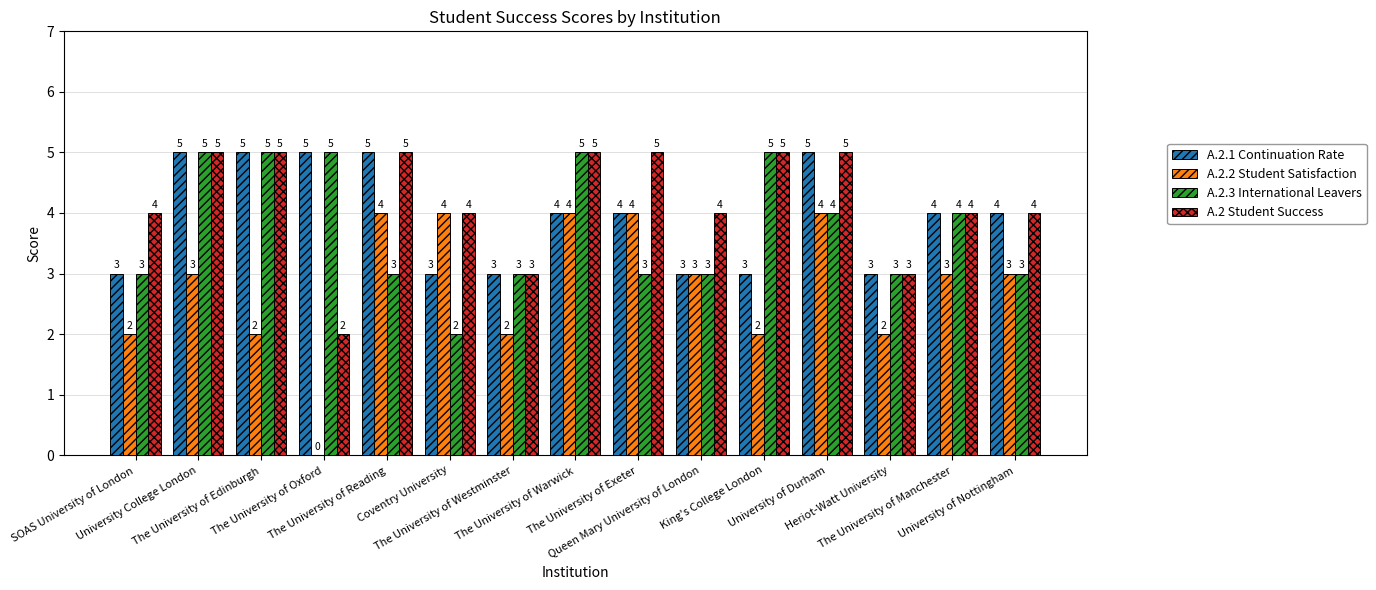

What is the highest value of the A.2.3 International Leavers series?

5